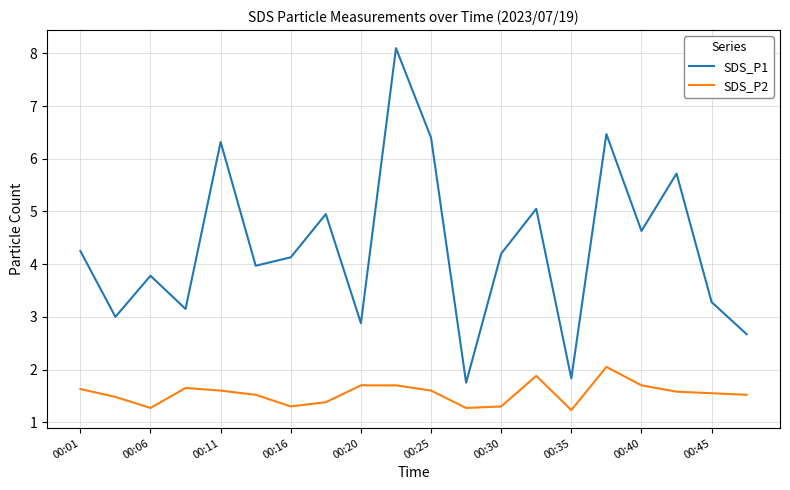

What is the maximum value for SDS_P1?

8.1